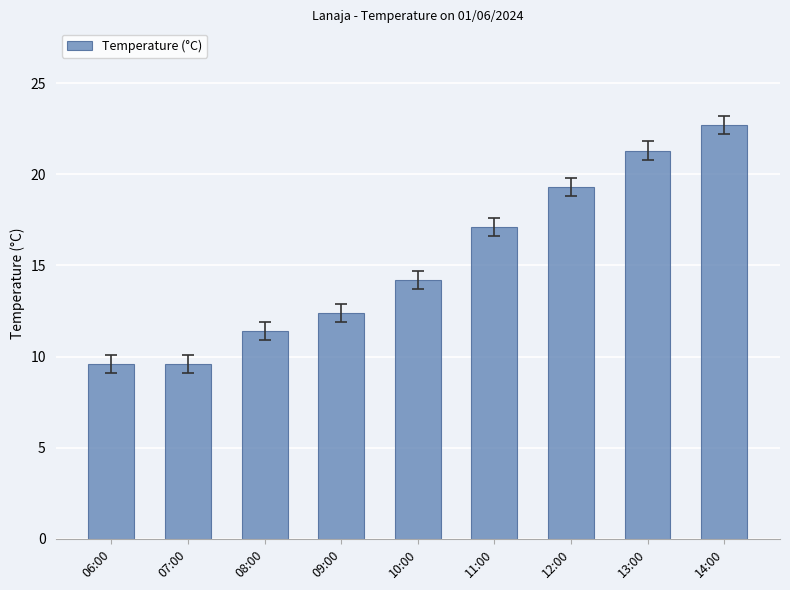

What is the difference between the second highest and minimum values?

11.7